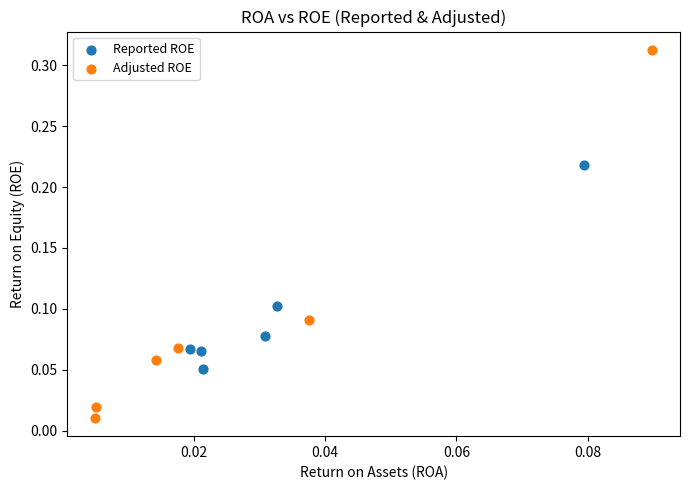

Which series has the largest Y range (max minus min)?

Adjusted ROE